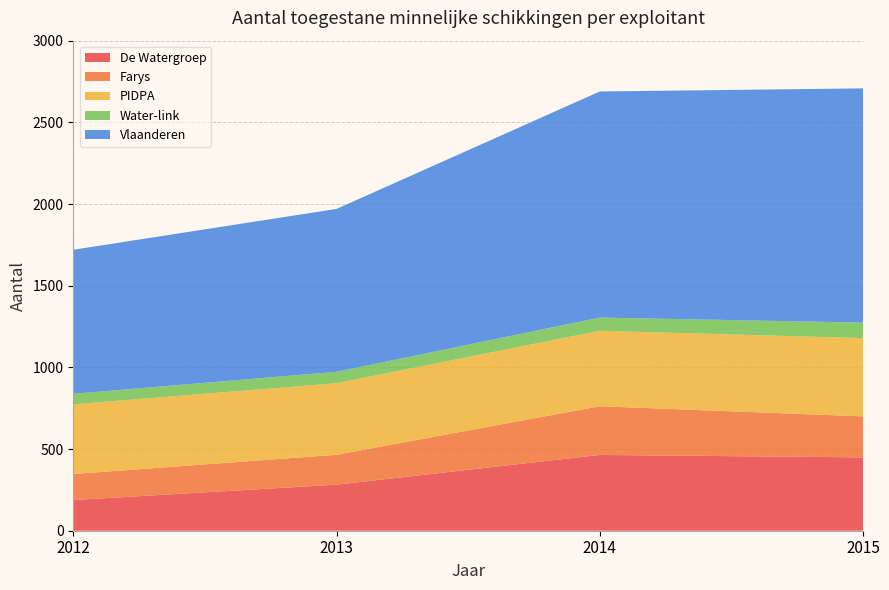

Reading left to right, list all the values displayed in this chart.

De Watergroep: 188	282	464	449
Farys: 159	183	298	251
PIDPA: 427	438	462	479
Water-link: 64	70	81	95
Vlaanderen: 882	997	1384	1434